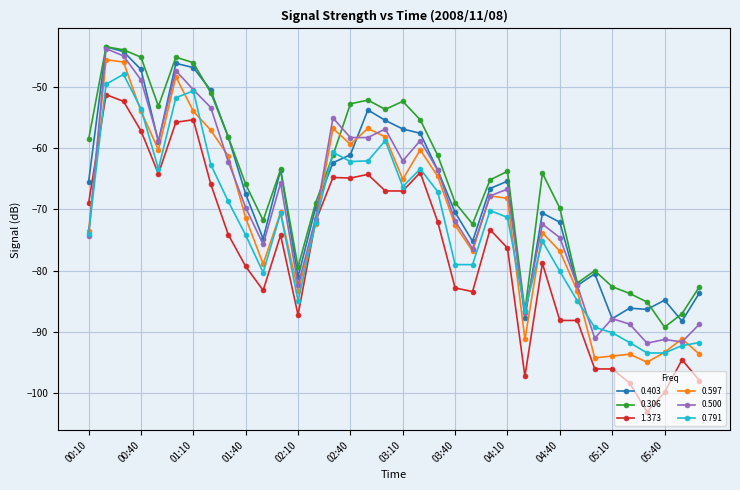

True or false: 0.306 and 0.597 intersect in this chart.

True